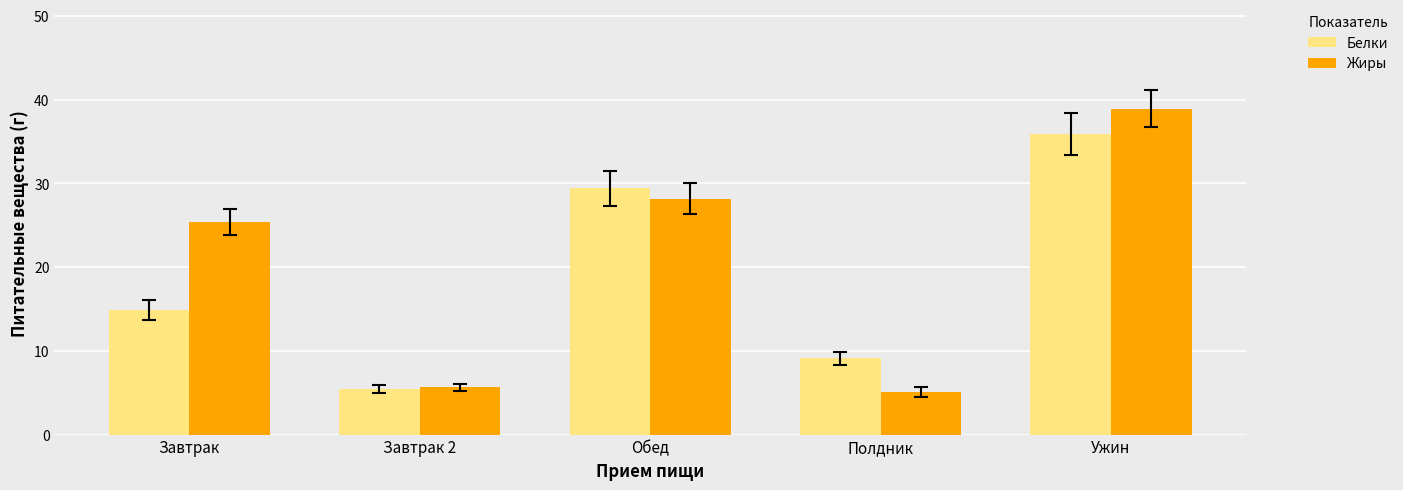

What are all the series names shown in the legend?

Белки, Жиры